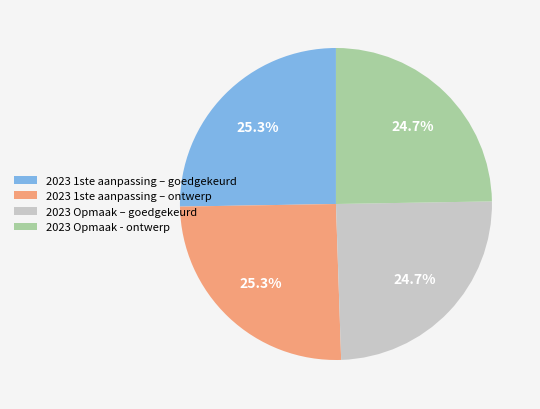

Count the number of slices in the pie.

4